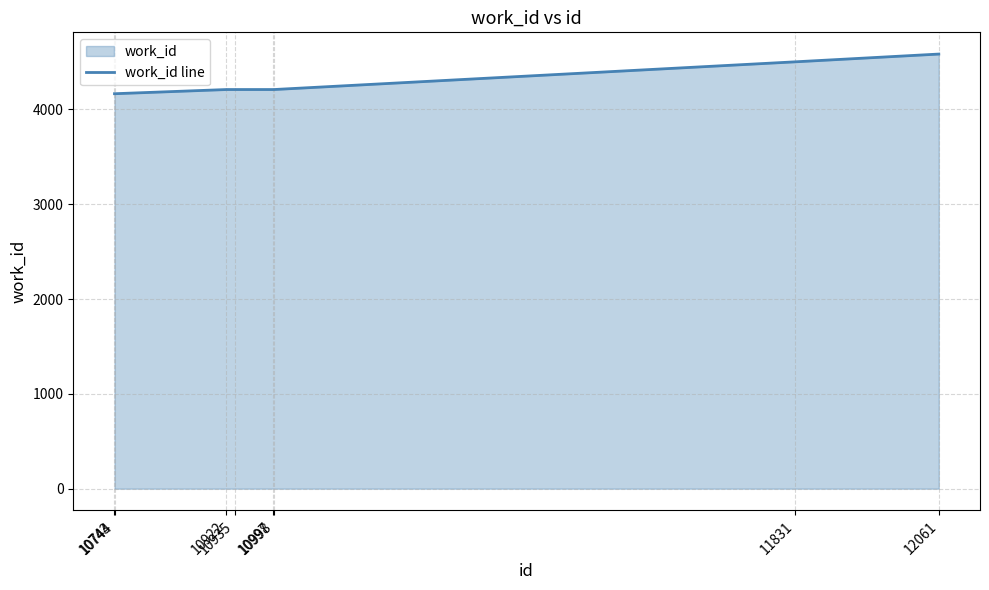

Rank the categories by value from lowest to highest.

10743, 10744, 10922, 10935, 10997, 10998, 11831, 12061